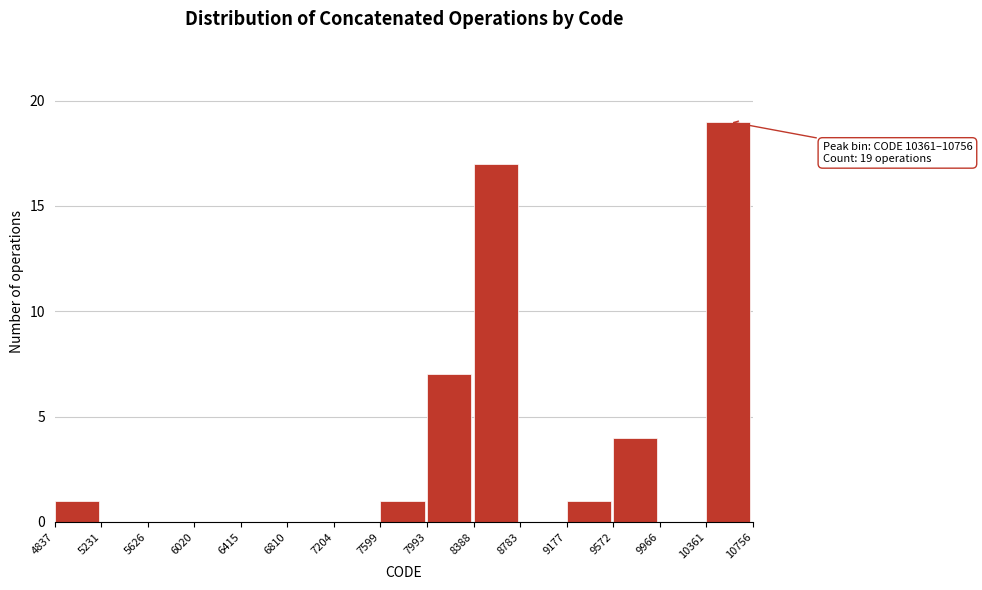

Over which range of the x-axis is the bar tallest?

10361 to 10756